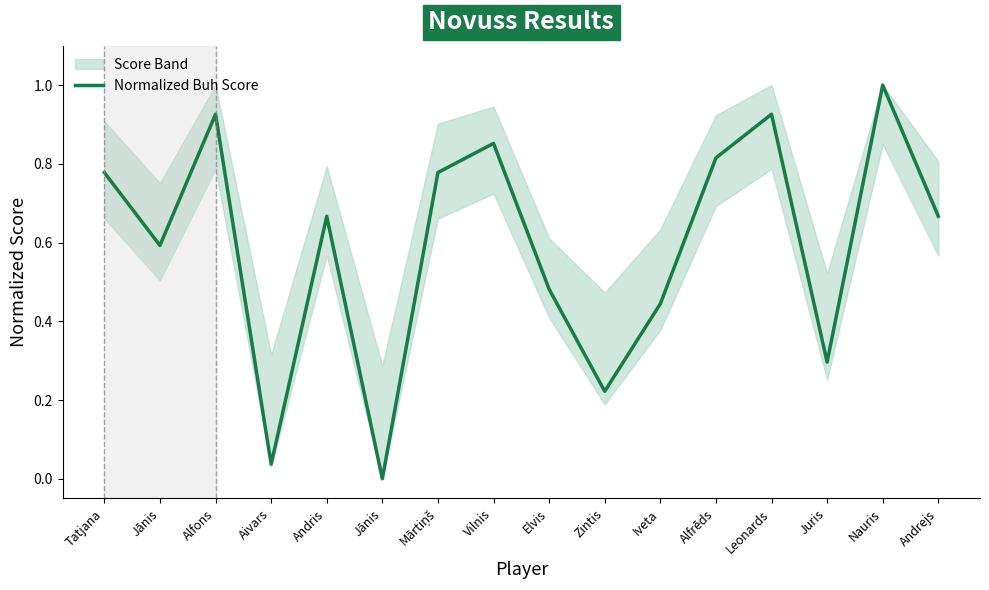

At which category does the data reach its first local peak?

Alfons